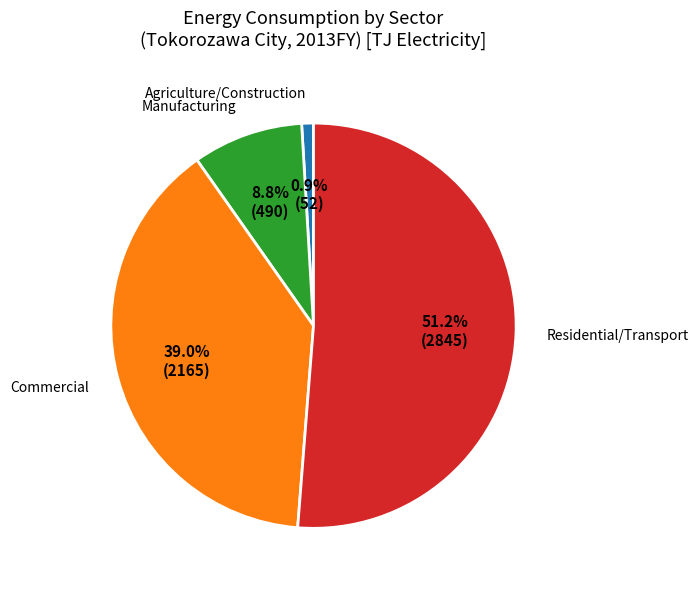

Does any single category account for the majority?

Yes